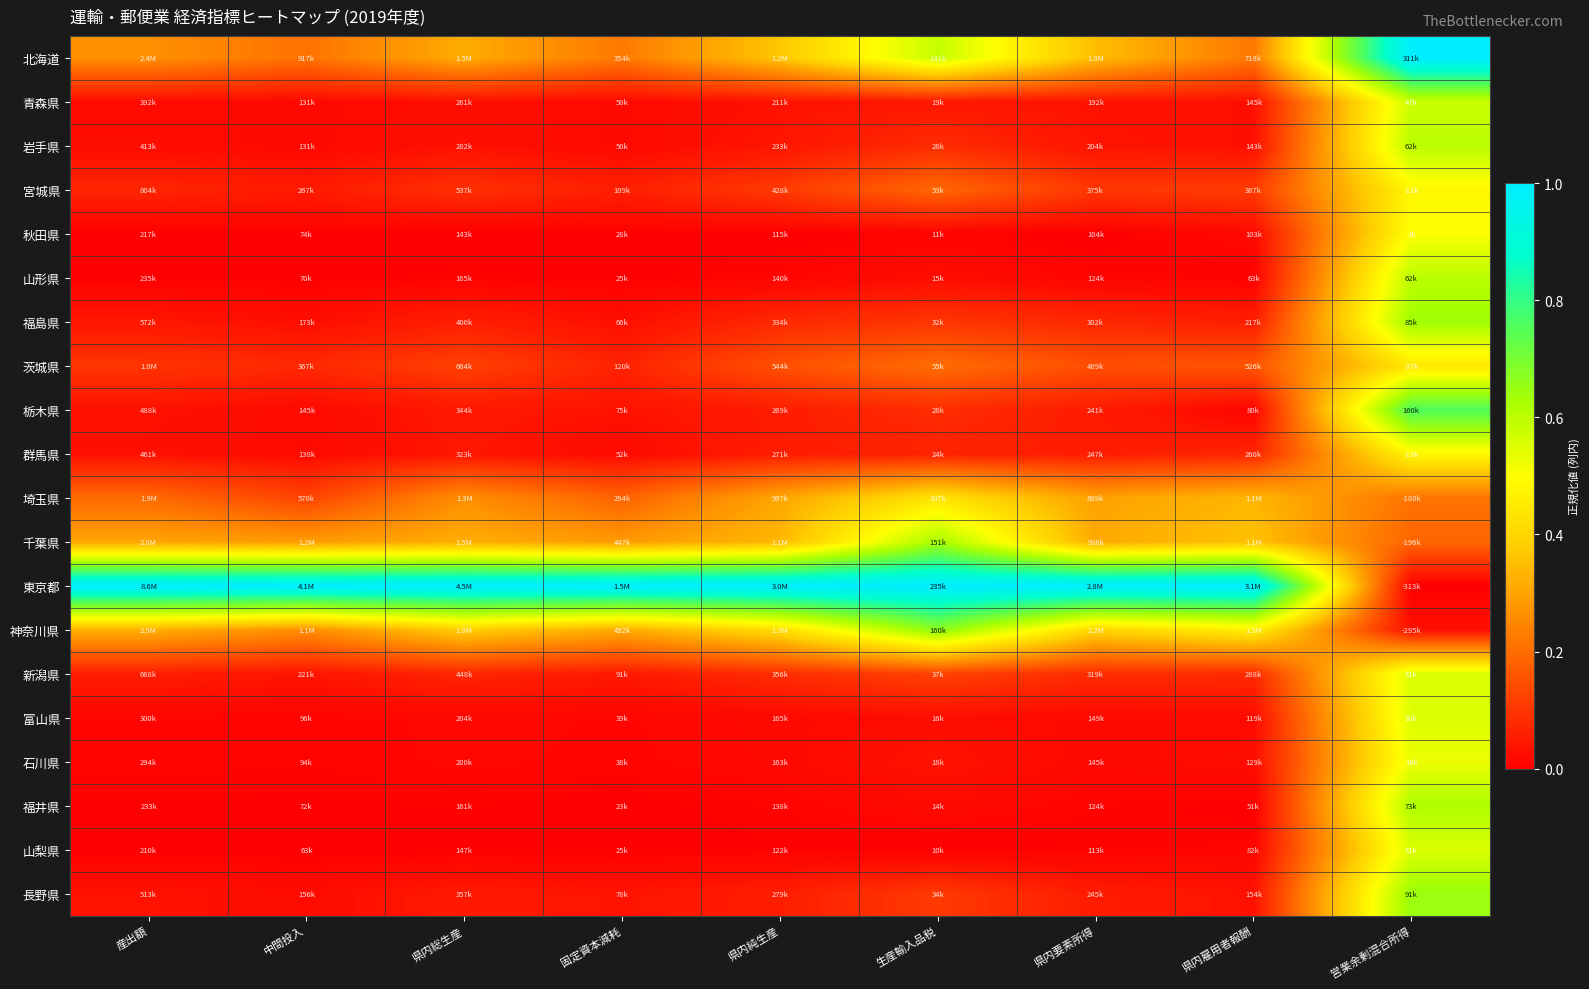

Reading left to right, list all the values displayed in this chart.

北海道: 産出額=0.3	中間投入=0.2	県内総生産=0.3	固定資本減耗=0.2	県内純生産=0.4	生産輸入品税=0.6	県内要素所得=0.3	県内雇用者報酬=0.2	営業余剰混合所得=1.0
青森県: 産出額=0.0	中間投入=0.0	県内総生産=0.0	固定資本減耗=0.0	県内純生産=0.0	生産輸入品税=0.0	県内要素所得=0.0	県内雇用者報酬=0.0	営業余剰混合所得=0.6
岩手県: 産出額=0.0	中間投入=0.0	県内総生産=0.0	固定資本減耗=0.0	県内純生産=0.0	生産輸入品税=0.1	県内要素所得=0.0	県内雇用者報酬=0.0	営業余剰混合所得=0.6
宮城県: 産出額=0.1	中間投入=0.1	県内総生産=0.1	固定資本減耗=0.1	県内純生産=0.1	生産輸入品税=0.2	県内要素所得=0.1	県内雇用者報酬=0.1	営業余剰混合所得=0.5
秋田県: 産出額=0.0	中間投入=0.0	県内総生産=0.0	固定資本減耗=0.0	県内純生産=0.0	生産輸入品税=0.0	県内要素所得=0.0	県内雇用者報酬=0.0	営業余剰混合所得=0.5
山形県: 産出額=0.0	中間投入=0.0	県内総生産=0.0	固定資本減耗=0.0	県内純生産=0.0	生産輸入品税=0.0	県内要素所得=0.0	県内雇用者報酬=0.0	営業余剰混合所得=0.6
福島県: 産出額=0.0	中間投入=0.0	県内総生産=0.1	固定資本減耗=0.0	県内純生産=0.1	生産輸入品税=0.1	県内要素所得=0.1	県内雇用者報酬=0.1	営業余剰混合所得=0.6
茨城県: 産出額=0.1	中間投入=0.1	県内総生産=0.1	固定資本減耗=0.1	県内純生産=0.1	生産輸入品税=0.2	県内要素所得=0.1	県内雇用者報酬=0.2	営業余剰混合所得=0.4
栃木県: 産出額=0.0	中間投入=0.0	県内総生産=0.0	固定資本減耗=0.0	県内純生産=0.1	生産輸入品税=0.1	県内要素所得=0.1	県内雇用者報酬=0.0	営業余剰混合所得=0.8
群馬県: 産出額=0.0	中間投入=0.0	県内総生産=0.0	固定資本減耗=0.0	県内純生産=0.1	生産輸入品税=0.1	県内要素所得=0.1	県内雇用者報酬=0.1	営業余剰混合所得=0.5
埼玉県: 産出額=0.2	中間投入=0.1	県内総生産=0.3	固定資本減耗=0.2	県内純生産=0.3	生産輸入品税=0.4	県内要素所得=0.3	県内雇用者報酬=0.3	営業余剰混合所得=0.2
千葉県: 産出額=0.3	中間投入=0.3	県内総生産=0.3	固定資本減耗=0.3	県内純生産=0.3	生産輸入品税=0.6	県内要素所得=0.3	県内雇用者報酬=0.4	営業余剰混合所得=0.2
東京都: 産出額=1.0	中間投入=1.0	県内総生産=1.0	固定資本減耗=1.0	県内純生産=1.0	生産輸入品税=1.0	県内要素所得=1.0	県内雇用者報酬=1.0	営業余剰混合所得=0.0
神奈川県: 産出額=0.3	中間投入=0.3	県内総生産=0.4	固定資本減耗=0.3	県内純生産=0.4	生産輸入品税=0.7	県内要素所得=0.4	県内雇用者報酬=0.5	営業余剰混合所得=0.0
新潟県: 産出額=0.1	中間投入=0.0	県内総生産=0.1	固定資本減耗=0.0	県内純生産=0.1	生産輸入品税=0.1	県内要素所得=0.1	県内雇用者報酬=0.1	営業余剰混合所得=0.6
富山県: 産出額=0.0	中間投入=0.0	県内総生産=0.0	固定資本減耗=0.0	県内純生産=0.0	生産輸入品税=0.0	県内要素所得=0.0	県内雇用者報酬=0.0	営業余剰混合所得=0.6
石川県: 産出額=0.0	中間投入=0.0	県内総生産=0.0	固定資本減耗=0.0	県内純生産=0.0	生産輸入品税=0.0	県内要素所得=0.0	県内雇用者報酬=0.0	営業余剰混合所得=0.5
福井県: 産出額=0.0	中間投入=0.0	県内総生産=0.0	固定資本減耗=0.0	県内純生産=0.0	生産輸入品税=0.0	県内要素所得=0.0	県内雇用者報酬=0.0	営業余剰混合所得=0.6
山梨県: 産出額=0.0	中間投入=0.0	県内総生産=0.0	固定資本減耗=0.0	県内純生産=0.0	生産輸入品税=0.0	県内要素所得=0.0	県内雇用者報酬=0.0	営業余剰混合所得=0.6
長野県: 産出額=0.0	中間投入=0.0	県内総生産=0.0	固定資本減耗=0.0	県内純生産=0.1	生産輸入品税=0.1	県内要素所得=0.1	県内雇用者報酬=0.0	営業余剰混合所得=0.6